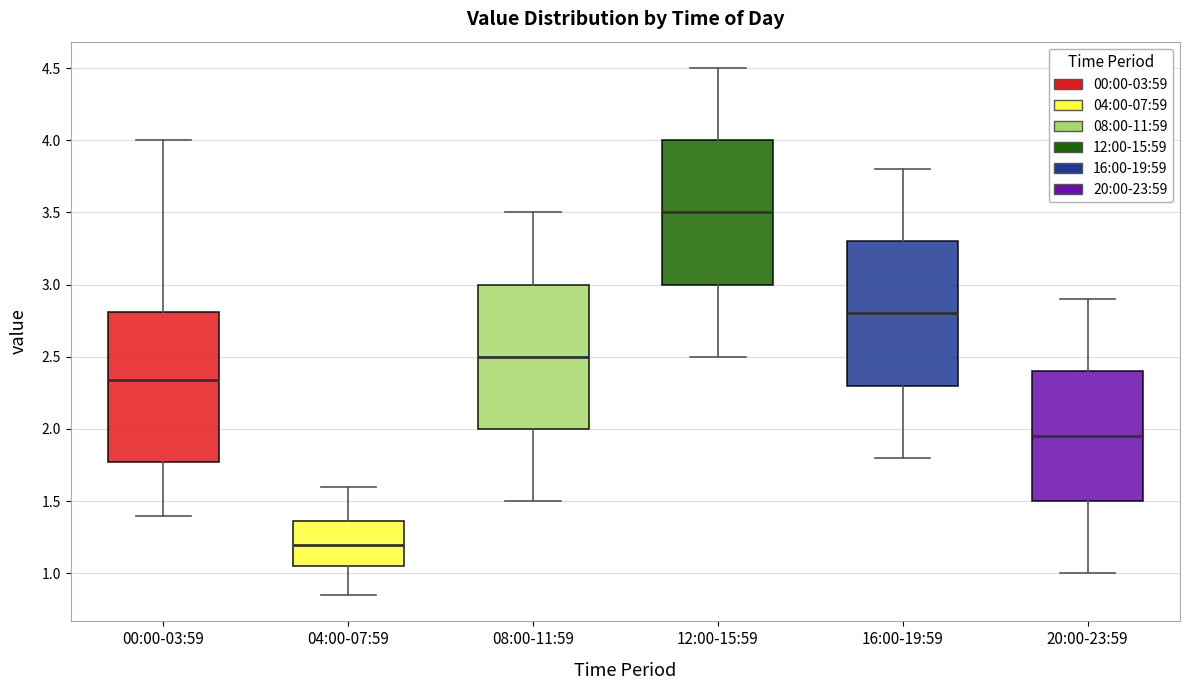

Reading left to right, transcribe this box plot: for each box, give where its median line is, the range the box spans, and where its two whiskers end, as read against the y-axis. The values are not printed on the chart, so give them approximately, as read against the axis.

00:00-03:59: median 2.35, box 1.75 to 2.80, whiskers 1.40 to 4.00
04:00-07:59: median 1.20, box 1.05 to 1.35, whiskers 0.85 to 1.60
08:00-11:59: median 2.50, box 2.00 to 3.00, whiskers 1.50 to 3.50
12:00-15:59: median 3.50, box 3.00 to 4.00, whiskers 2.50 to 4.50
16:00-19:59: median 2.80, box 2.30 to 3.30, whiskers 1.80 to 3.80
20:00-23:59: median 1.95, box 1.50 to 2.40, whiskers 1.00 to 2.90